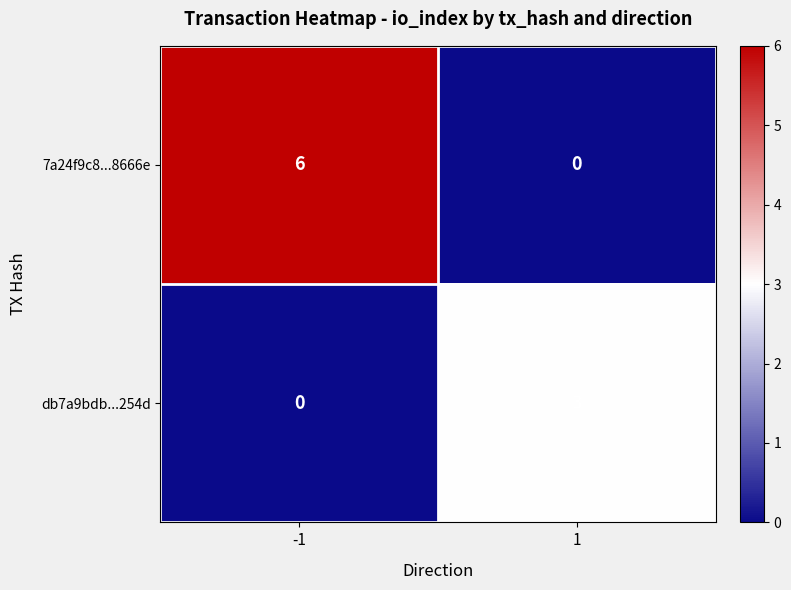

Reading left to right, transcribe all the data shown in this chart.

7a24f9c8...8666e: 6	0
db7a9bdb...254d: 0	3